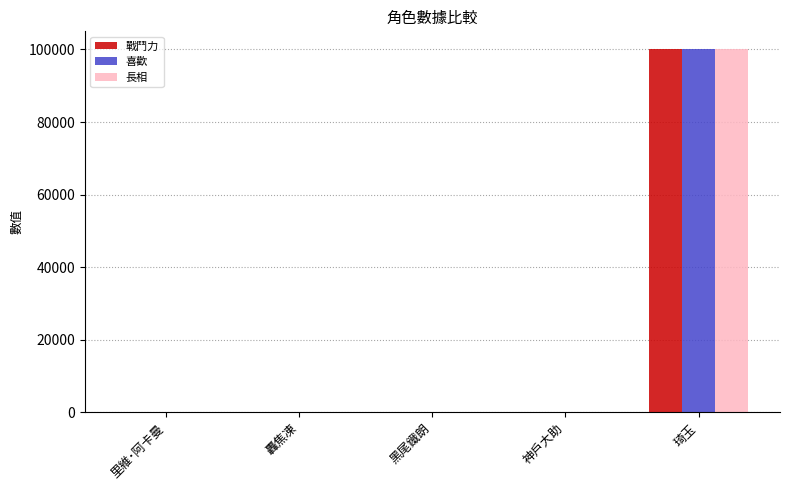

Is it true that 長相 equals 100 at 神戶大助?

True